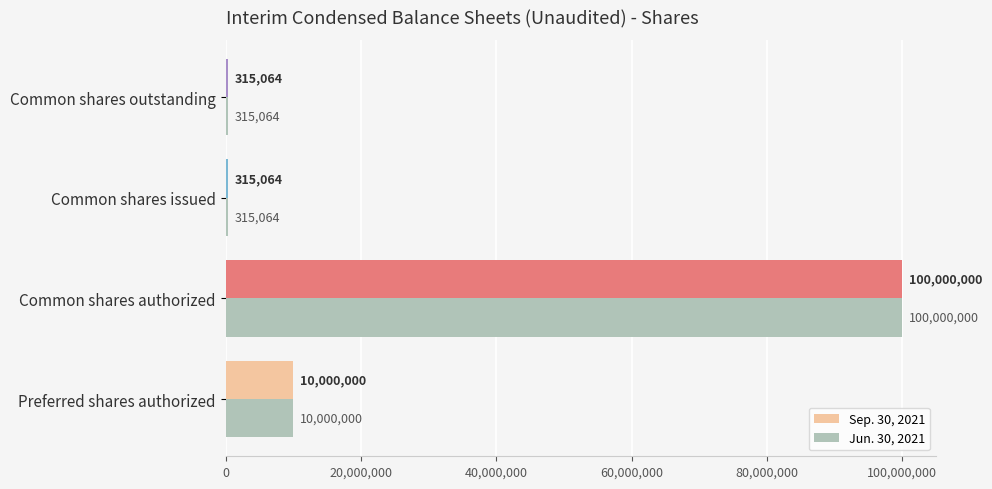

The value of Sep. 30, 2021 at Common shares issued is 315064. True or false?

True